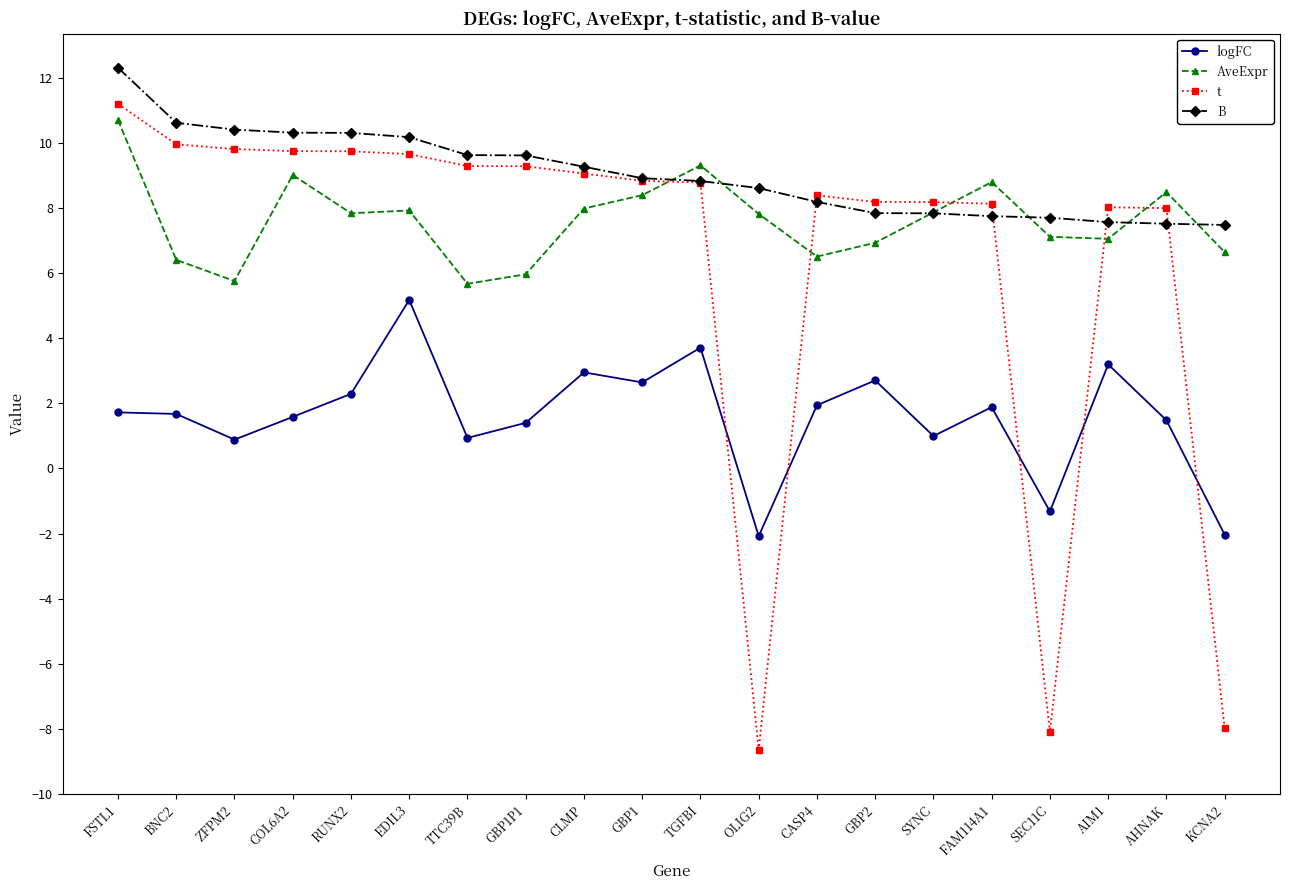

After their last crossing, which series has the higher values: B or AveExpr?

B